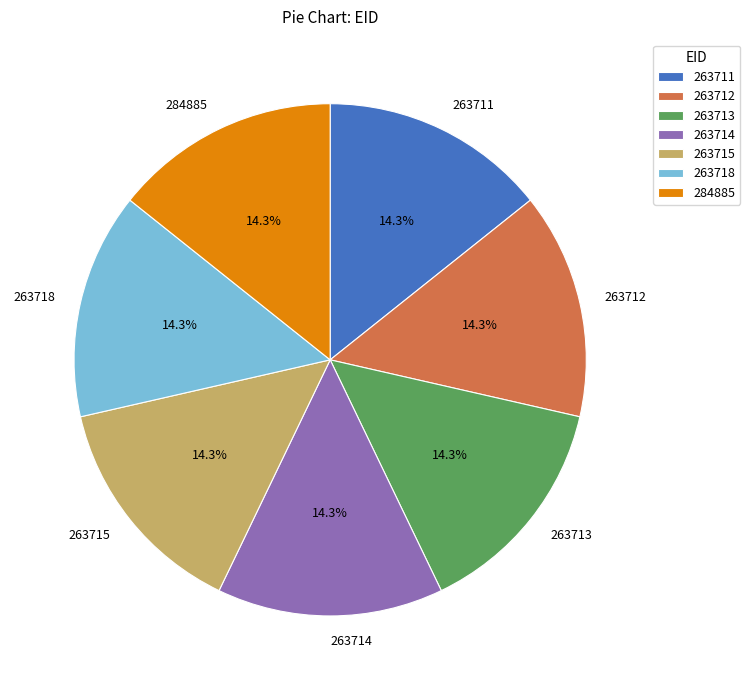

True or false: 263718 accounts for 29% of the total.

False